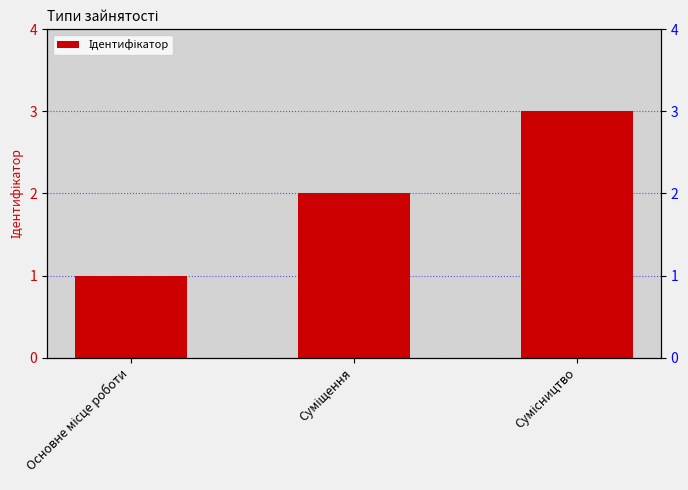

True or false: the data shows 3 at Сумісництво.

True